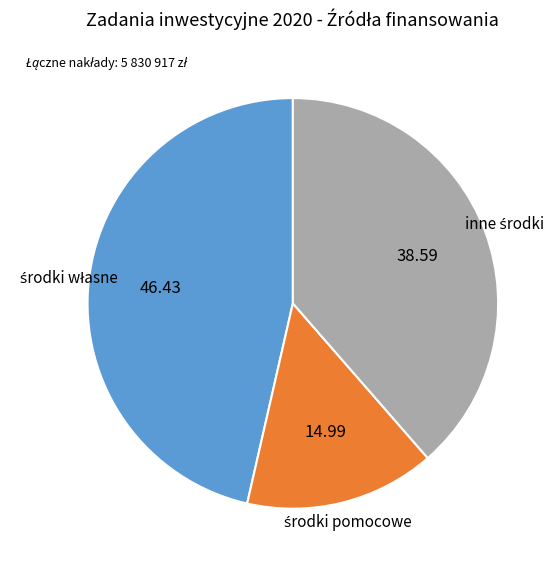

Is there a majority slice in this chart?

No